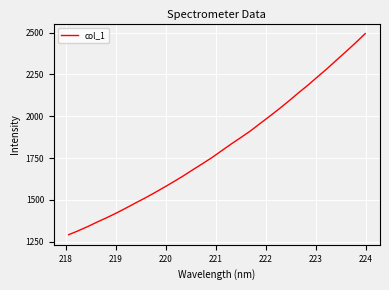

What is the smallest value displayed?

1292.5